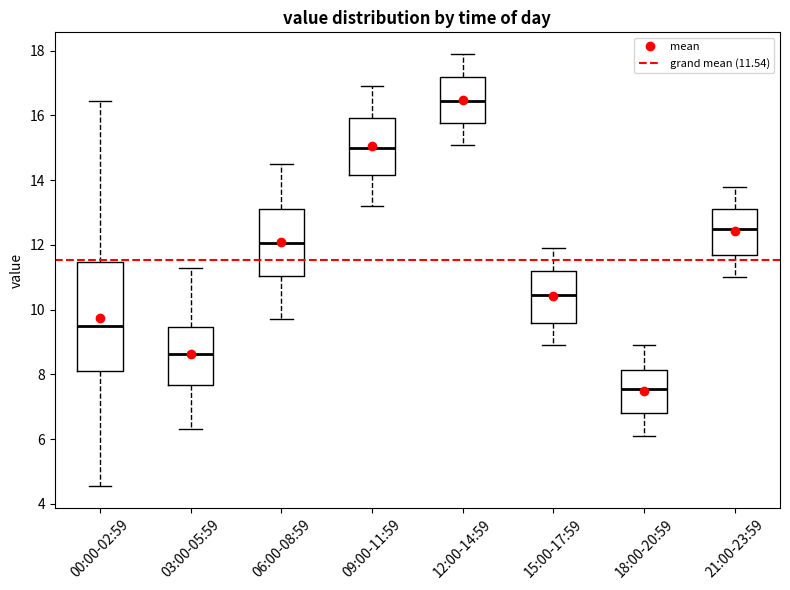

Reading left to right, read every box against the y-axis: the position of its median line, the range the box covers, and the ends of its whiskers. The values are not printed on the chart, so give them approximately, as read against the axis.

00:00-02:59: median 9.6, box 8.2 to 11.4, whiskers 4.6 to 16.4
03:00-05:59: median 8.6, box 7.6 to 9.4, whiskers 6.4 to 11.4
06:00-08:59: median 12.0, box 11.0 to 13.2, whiskers 9.8 to 14.6
09:00-11:59: median 15.0, box 14.2 to 16.0, whiskers 13.2 to 17.0
12:00-14:59: median 16.4, box 15.8 to 17.2, whiskers 15.2 to 18.0
15:00-17:59: median 10.4, box 9.6 to 11.2, whiskers 9.0 to 12.0
18:00-20:59: median 7.6, box 6.8 to 8.2, whiskers 6.2 to 9.0
21:00-23:59: median 12.6, box 11.8 to 13.2, whiskers 11.0 to 13.8